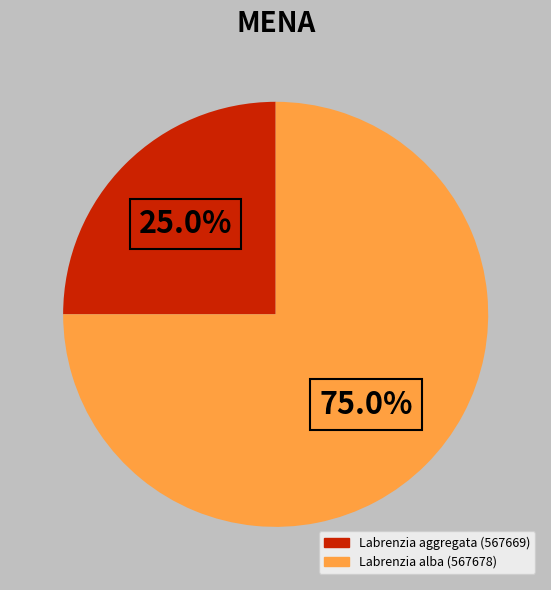

Is there a majority slice in this chart?

Yes